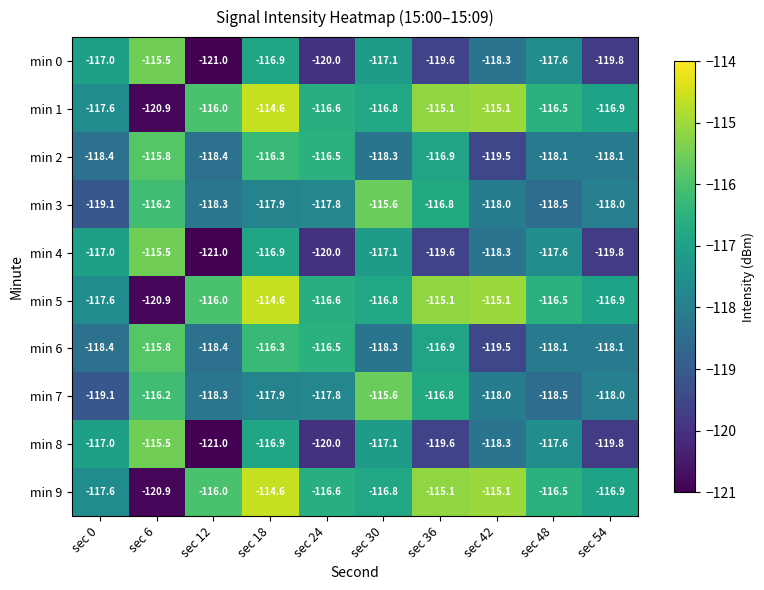

At which category is the sum across all series the highest?

sec 18